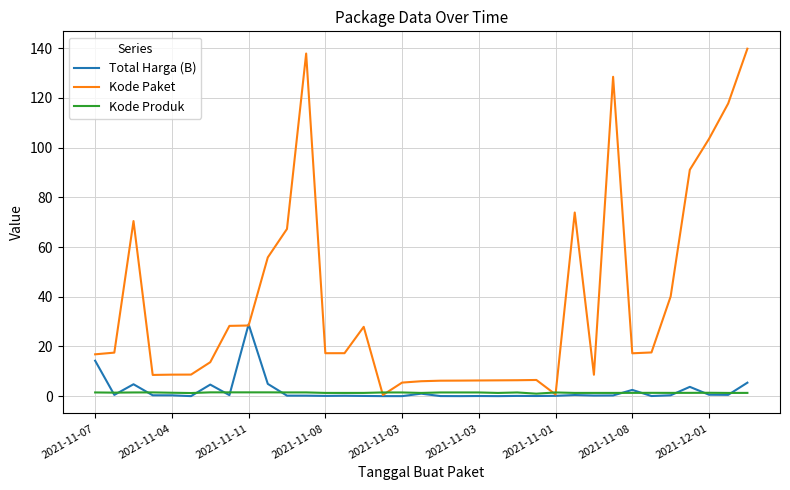

Which series has the largest total across all categories?

Kode Paket